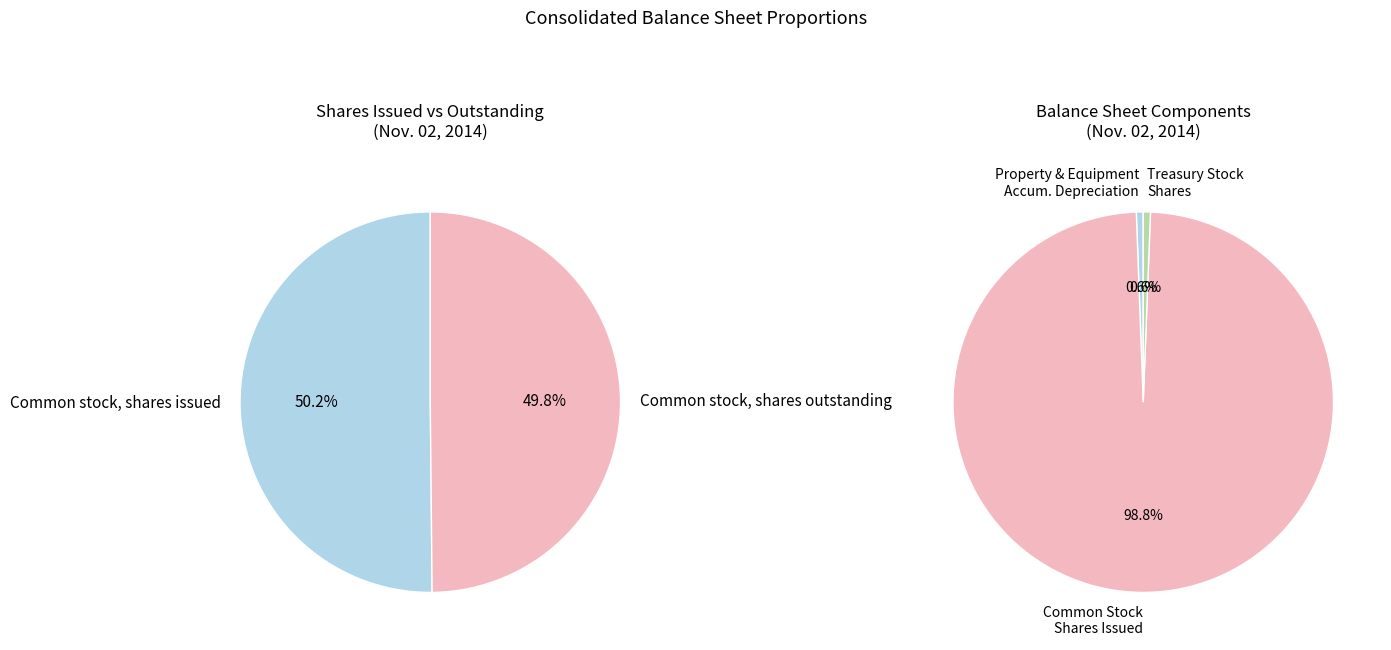

What is the change in value from Common stock, shares issued to Common stock, shares outstanding?

-248412